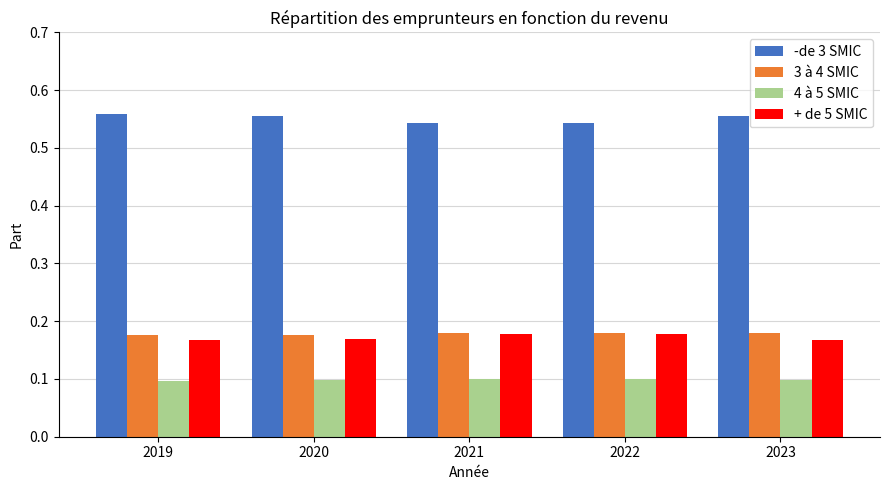

Is it true that -de 3 SMIC equals 0.2 at 2022?

False